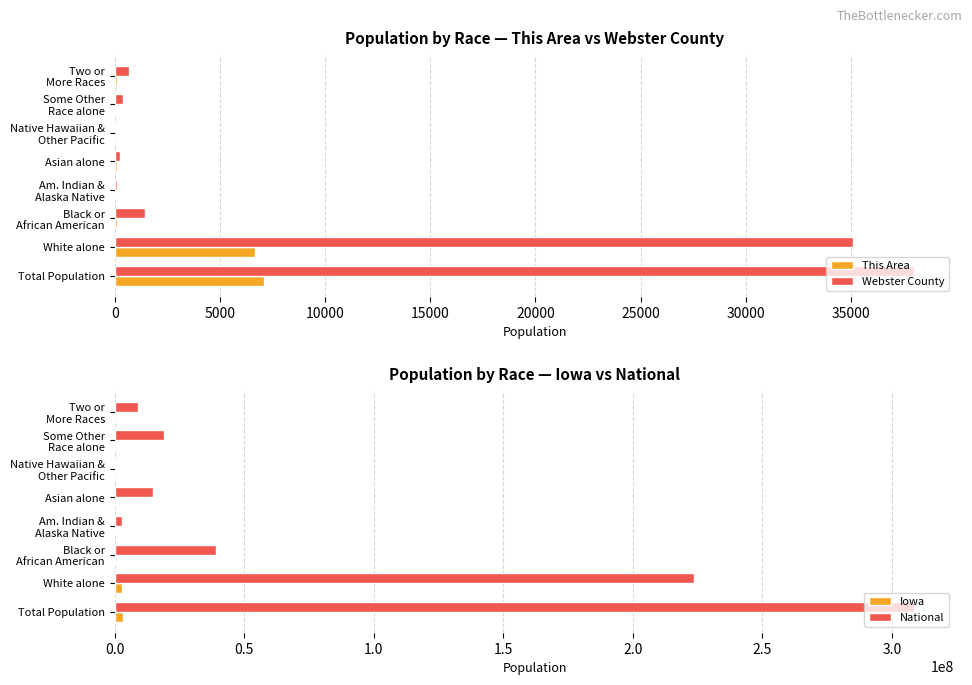

Where is Webster County nearest to the value 19011?

White alone